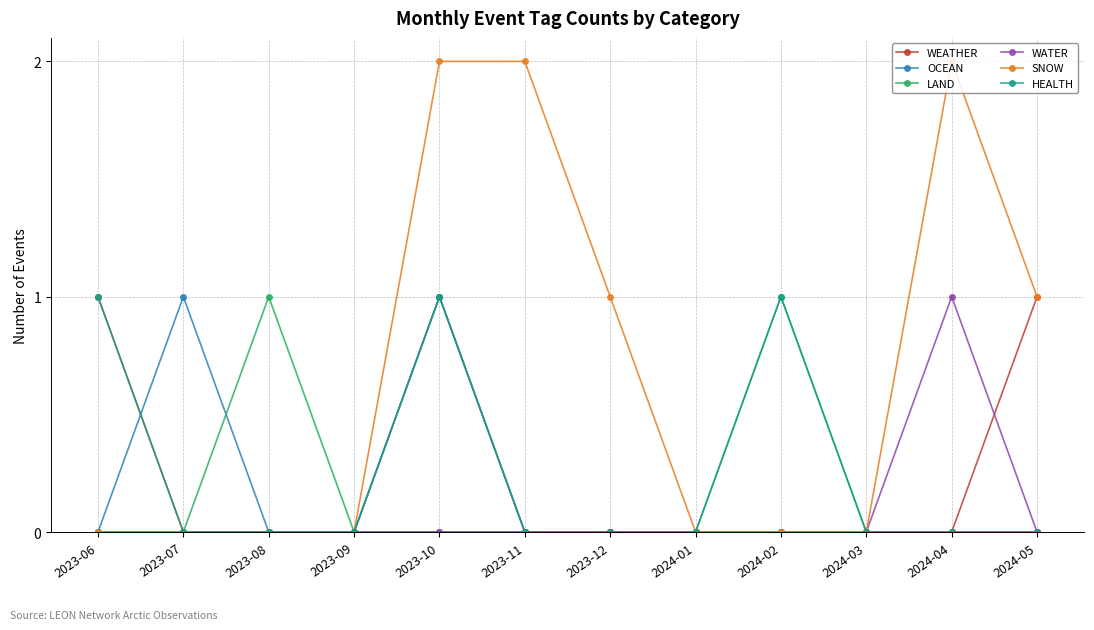

At which category is the sum across all series the highest?

2023-10